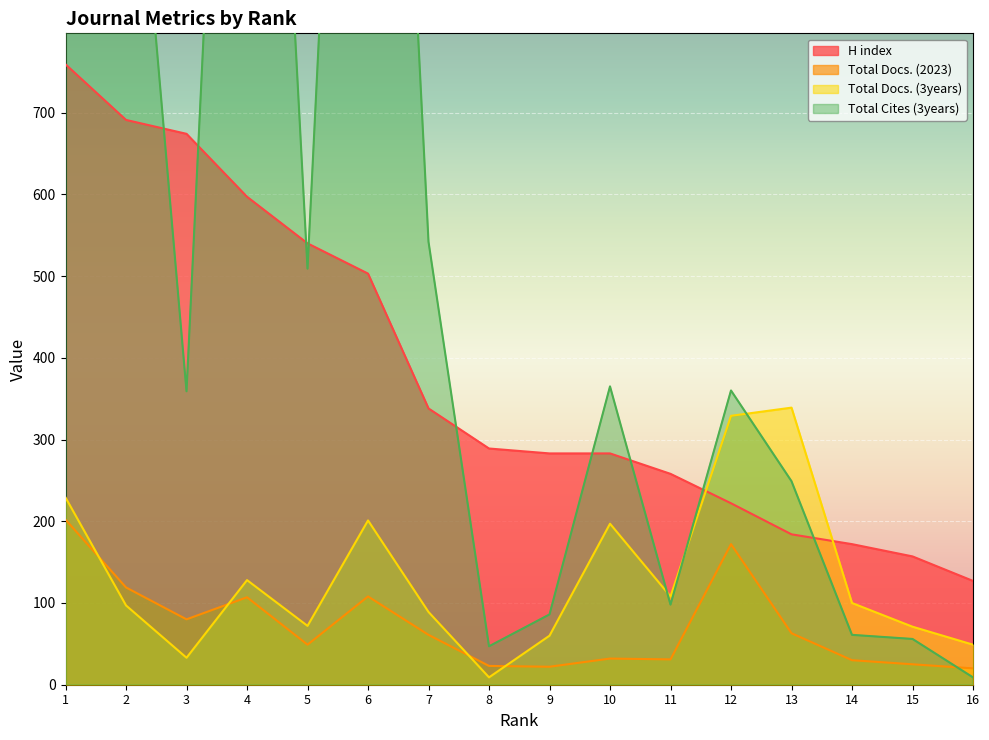

What is the sum of the H index values at 6 and 7?

841